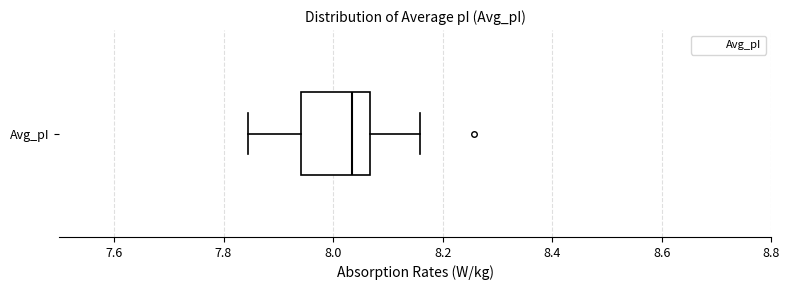

Where does the left whisker of the box for Avg_pI end on the x-axis? The values are not printed on the chart, so give them approximately, as read against the axis.

7.84